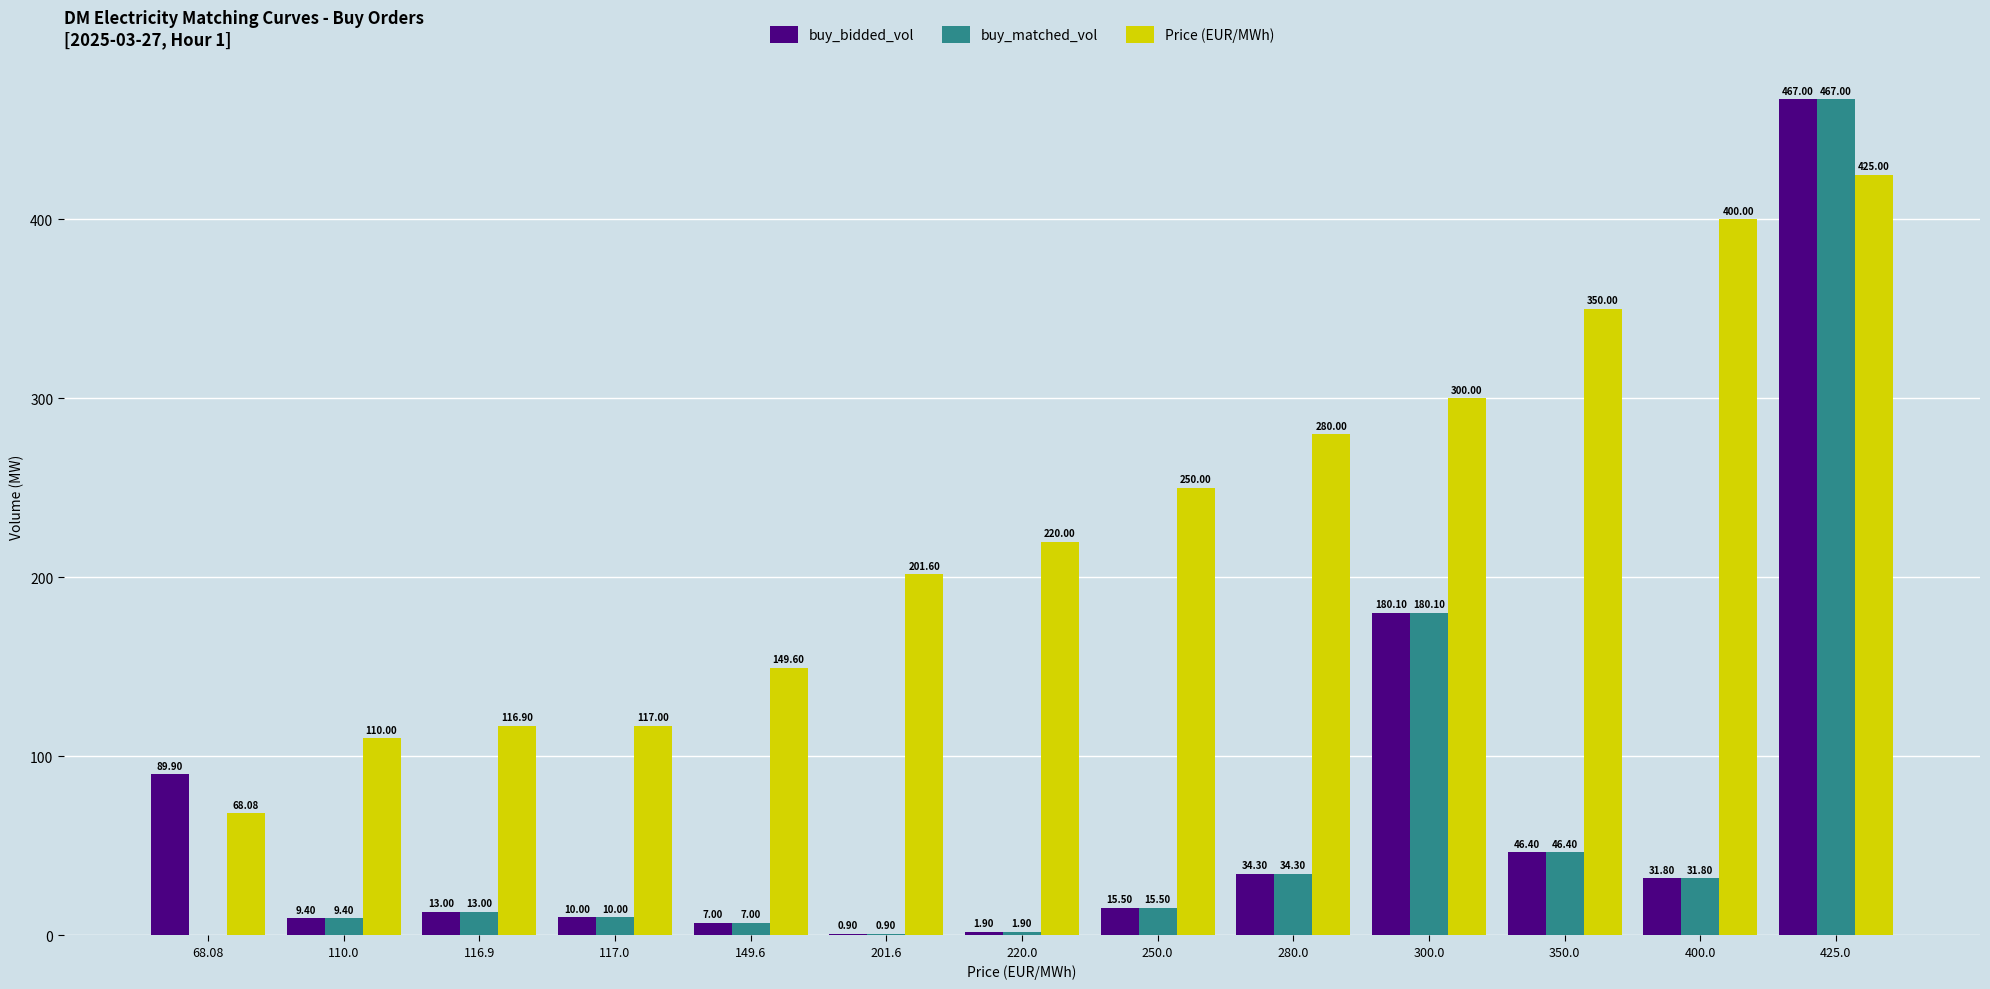

What are all the series names shown in the legend?

buy_bidded_vol, buy_matched_vol, Price (EUR/MWh)